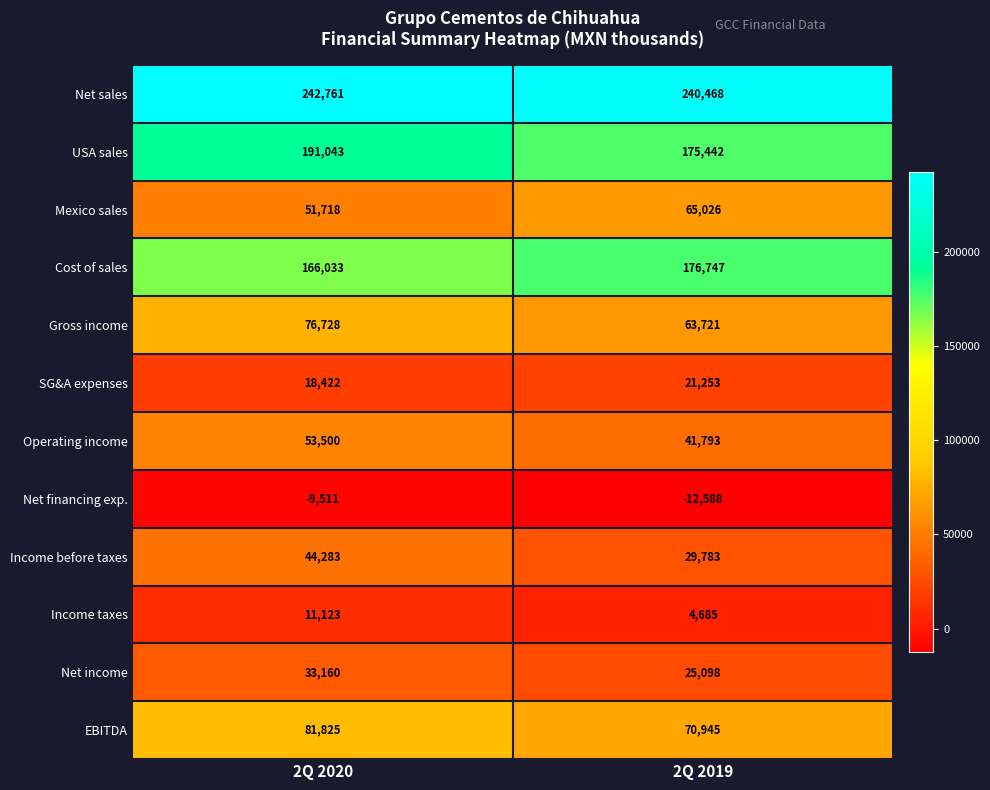

Is it true that Net income equals 33160 at 2Q 2020?

True